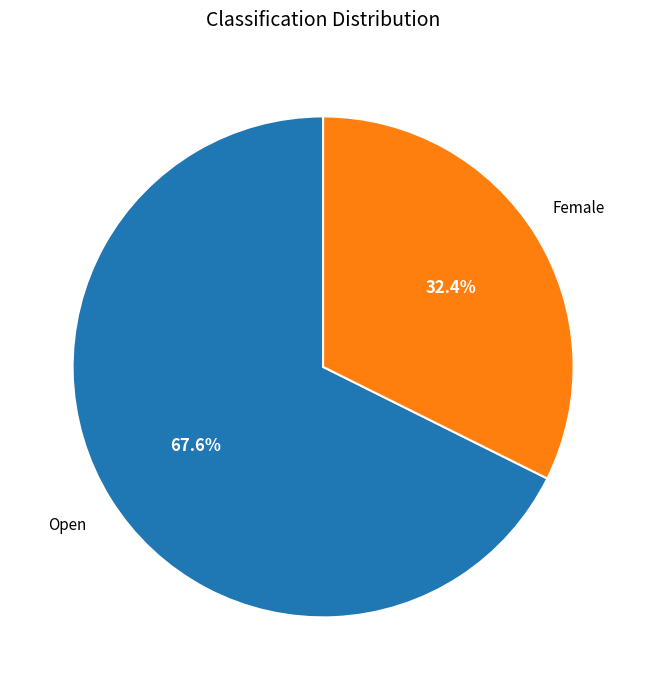

To the nearest percent, what percentage of the pie is Female?

32%